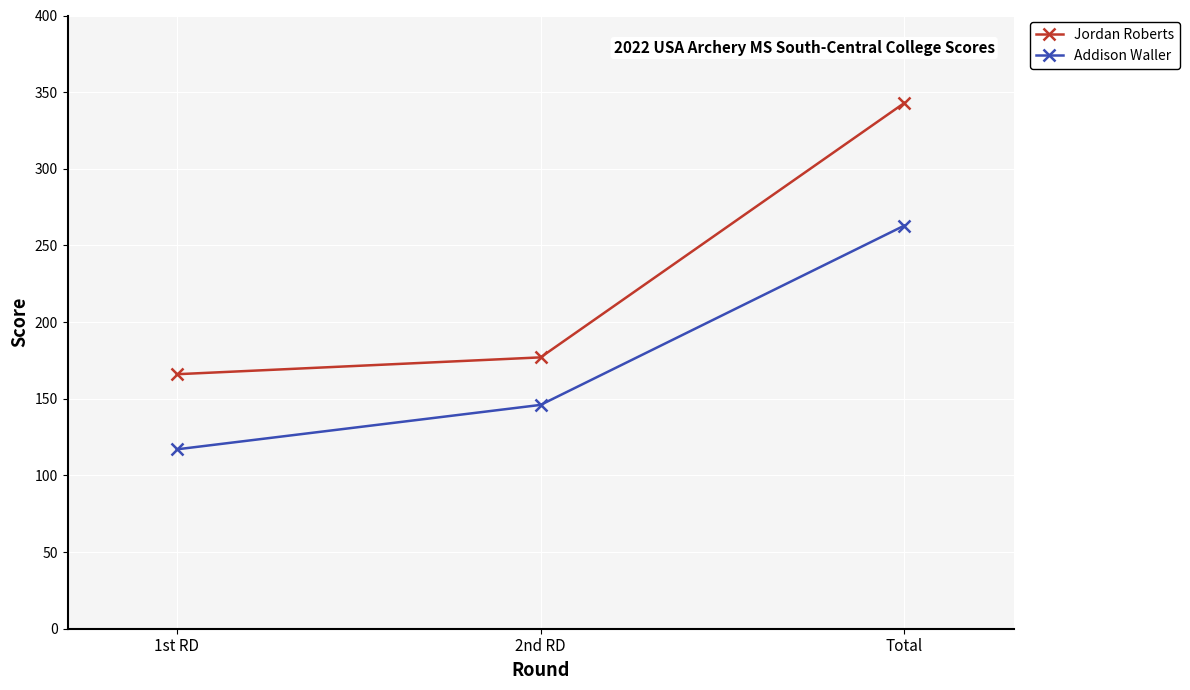

Reading left to right, what are all the values shown in this chart?

Jordan Roberts: 166	177	343
Addison Waller: 117	146	263